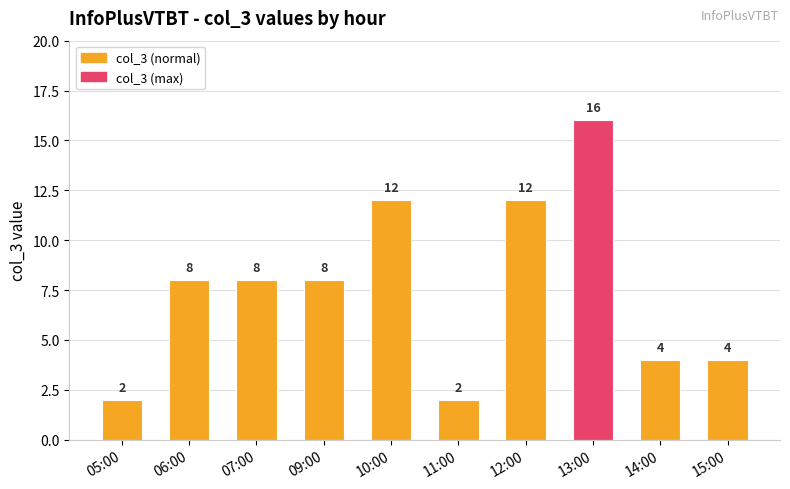

Is it true that the value at 13:00 is 26?

False